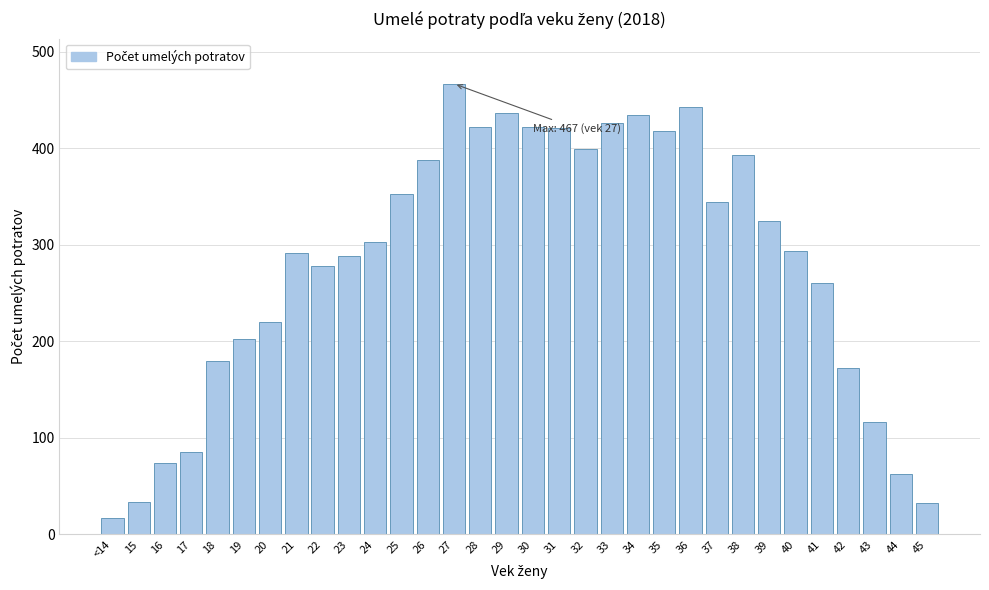

The chart shows a value of 129 at 33. True or false?

False